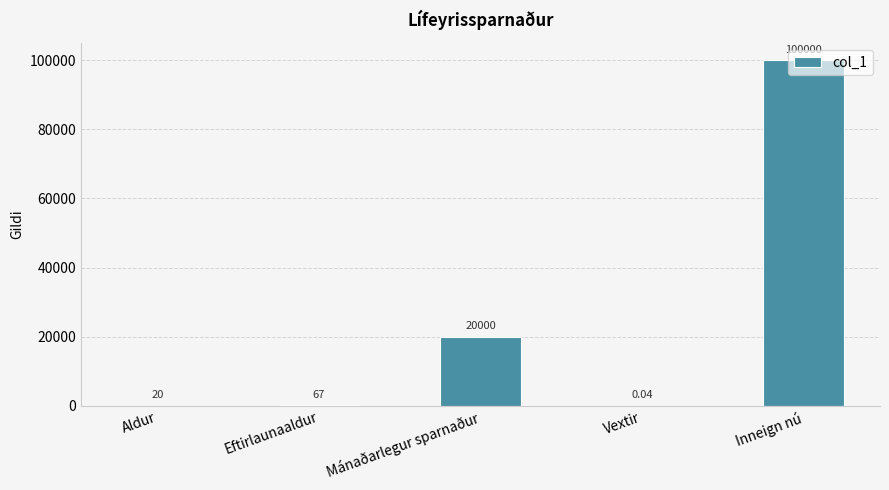

What is the sum of all values?

120087.0